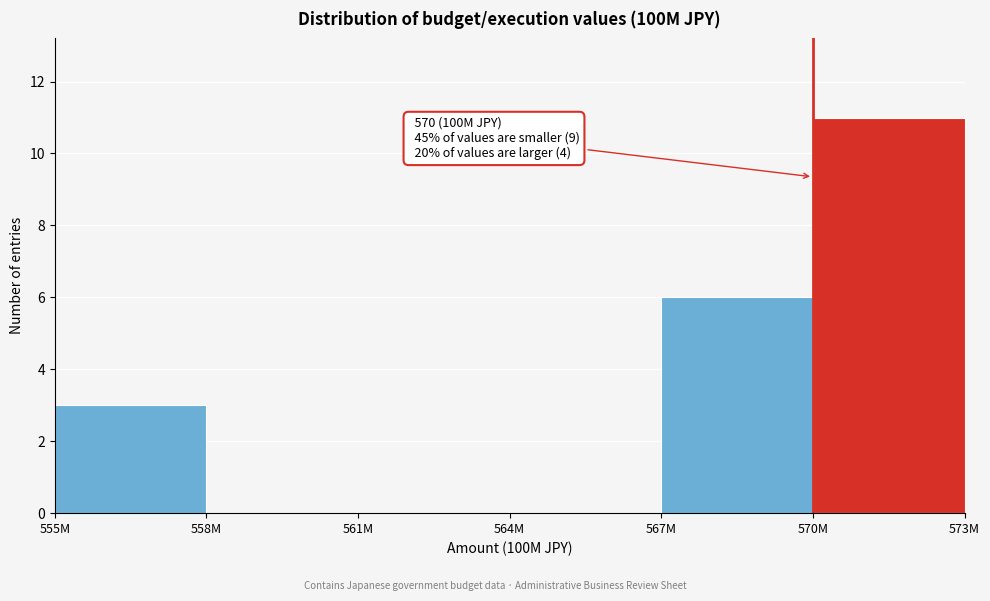

Reading left to right, what are all the values shown in this chart?

555M=3	558M=0	561M=0	564M=0	567M=6	570M=11